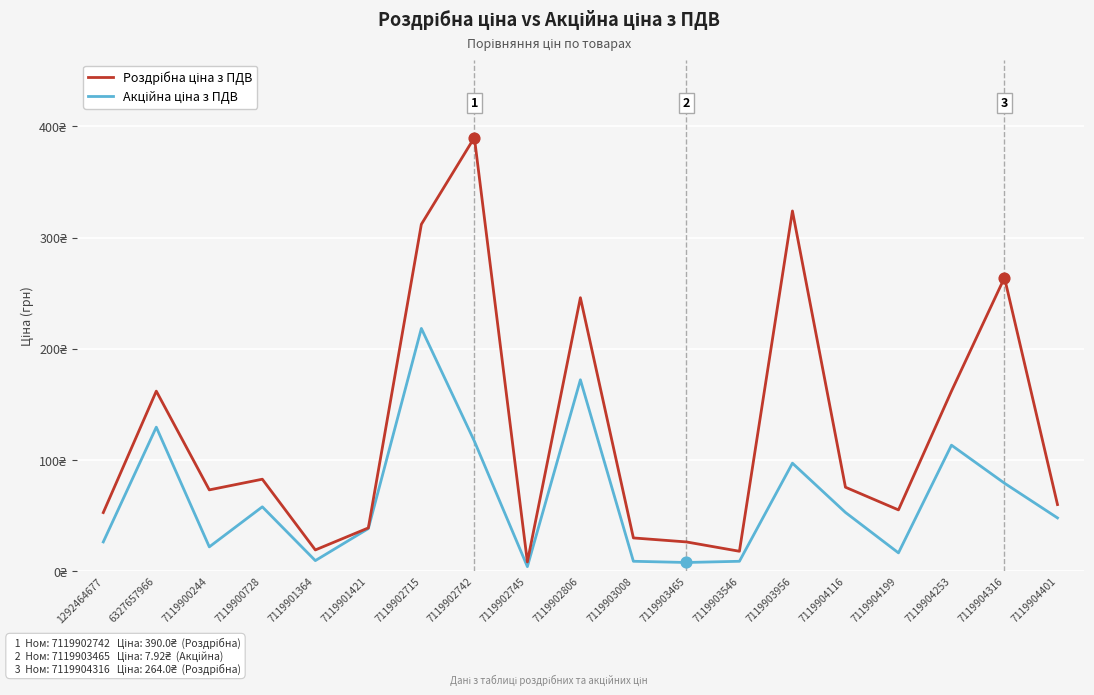

Is this an area chart (filled region under the line)?

No